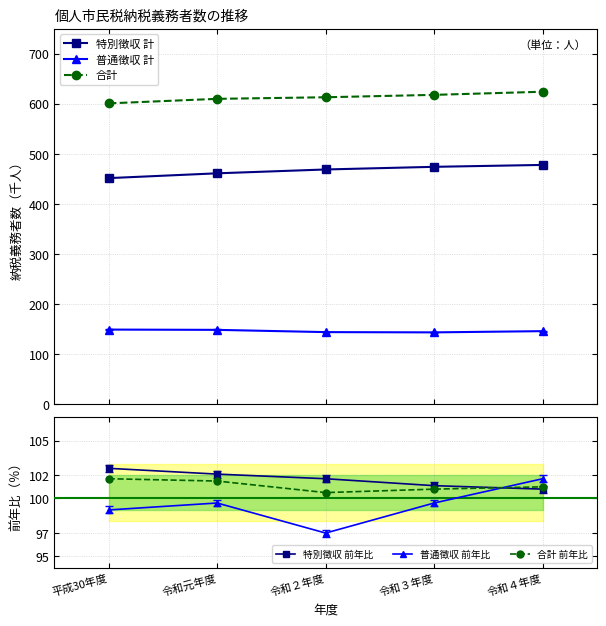

True or false: 特別徴収 計 and 特別徴収 前年比 cross at least once.

False